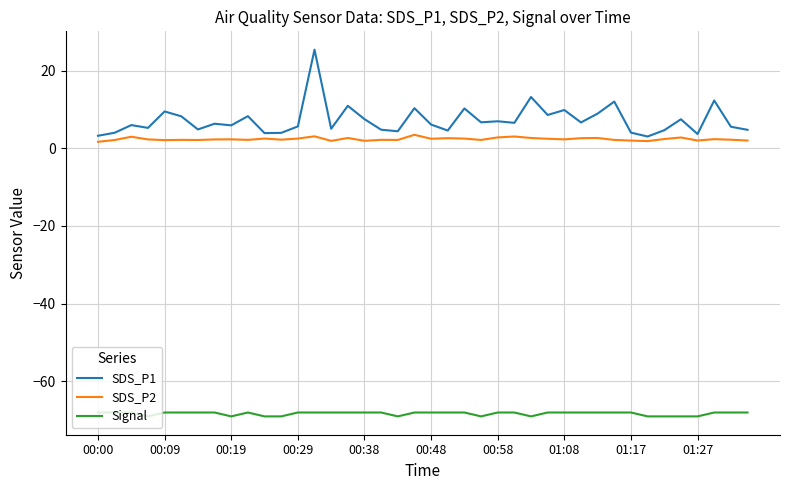

What is the maximum value shown in the chart?

25.4